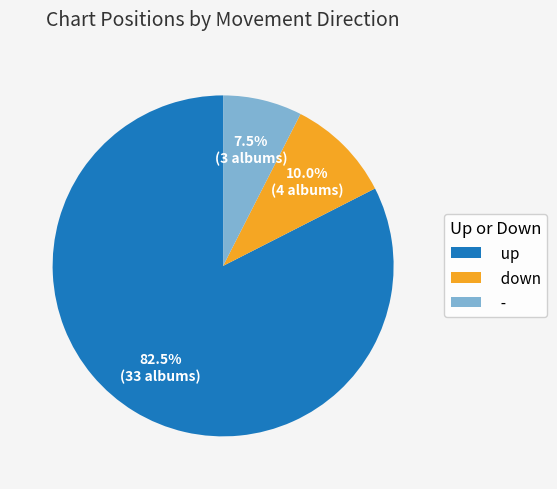

Which category has the smallest portion of the pie?

-